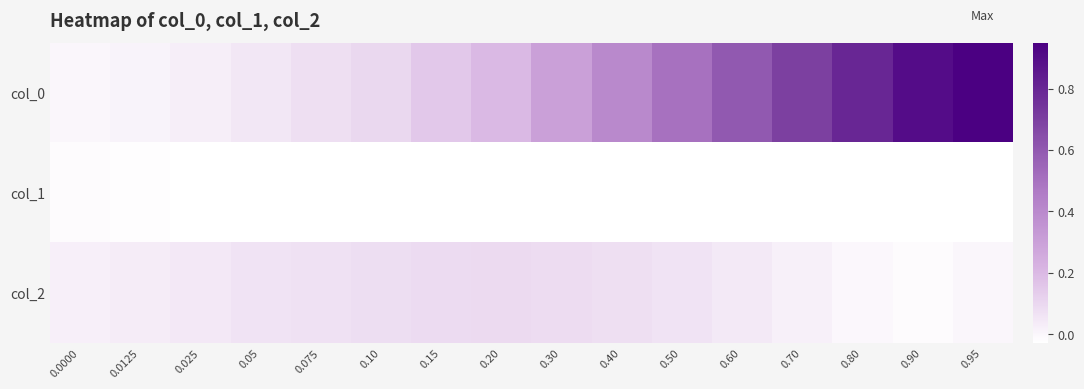

Reading left to right, list all the values displayed in this chart.

col_0: 0.0000=0.0	0.0125=0.0	0.025=0.0	0.05=0.1	0.075=0.1	0.10=0.1	0.15=0.1	0.20=0.2	0.30=0.3	0.40=0.4	0.50=0.5	0.60=0.6	0.70=0.7	0.80=0.8	0.90=0.9	0.95=0.9
col_1: 0.0000=-0.0	0.0125=-0.0	0.025=-0.0	0.05=-0.0	0.075=-0.0	0.10=-0.0	0.15=-0.0	0.20=-0.0	0.30=-0.0	0.40=-0.0	0.50=-0.0	0.60=-0.0	0.70=-0.0	0.80=-0.0	0.90=-0.0	0.95=-0.0
col_2: 0.0000=0.0	0.0125=0.0	0.025=0.0	0.05=0.1	0.075=0.1	0.10=0.1	0.15=0.1	0.20=0.1	0.30=0.1	0.40=0.1	0.50=0.1	0.60=0.0	0.70=0.0	0.80=-0.0	0.90=-0.0	0.95=0.0